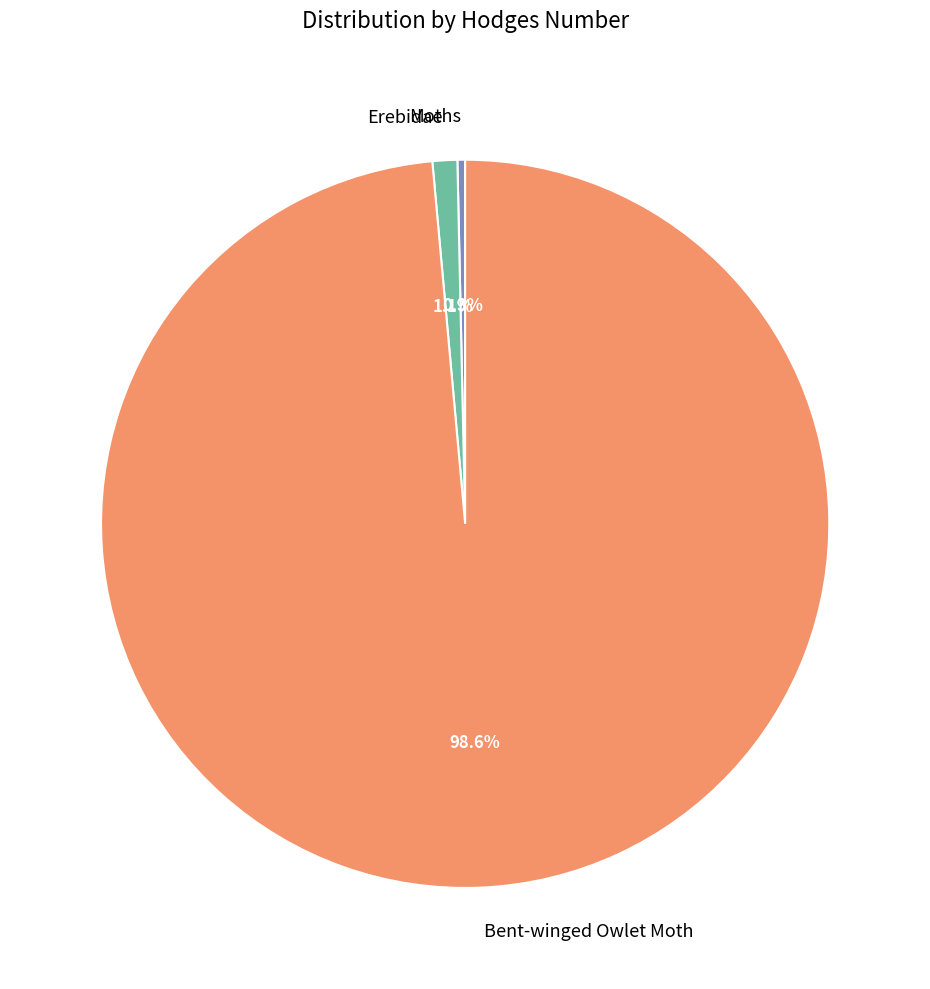

Does any single category account for the majority?

Yes